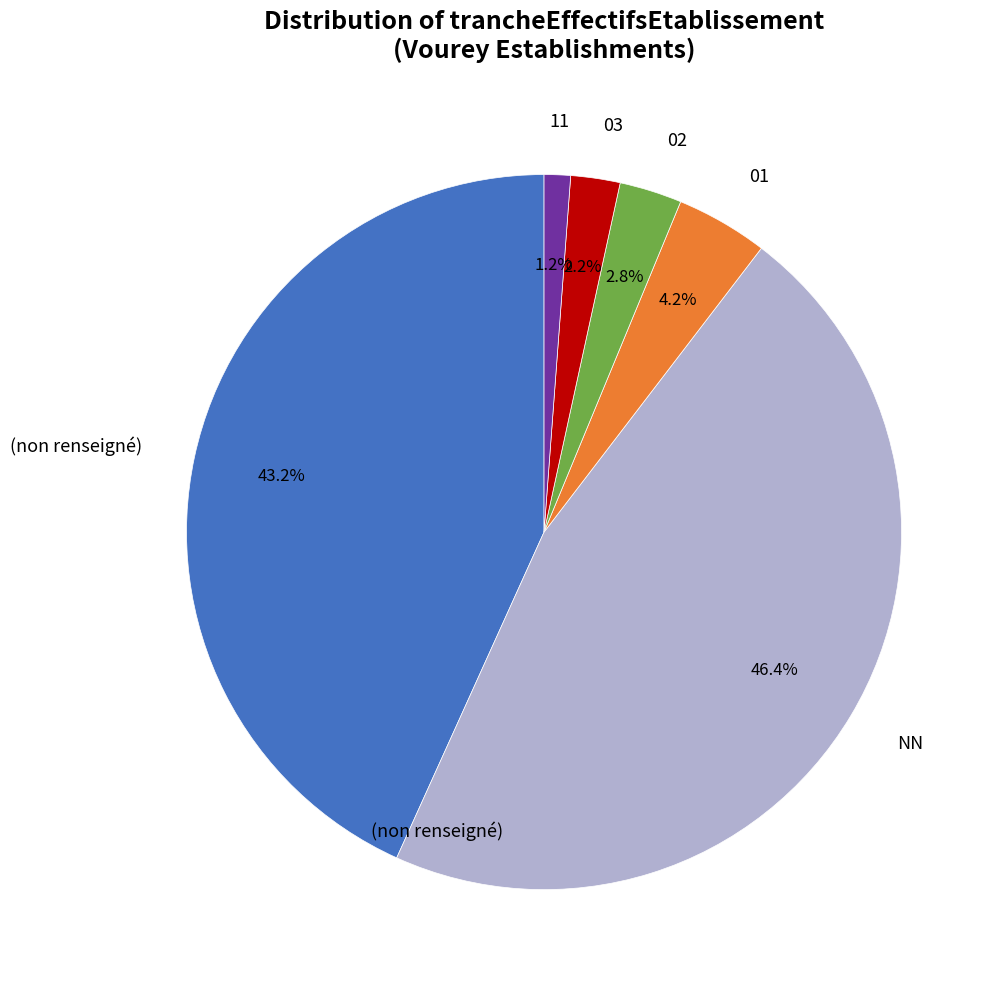

Is there any slice that represents more than half of the pie?

No